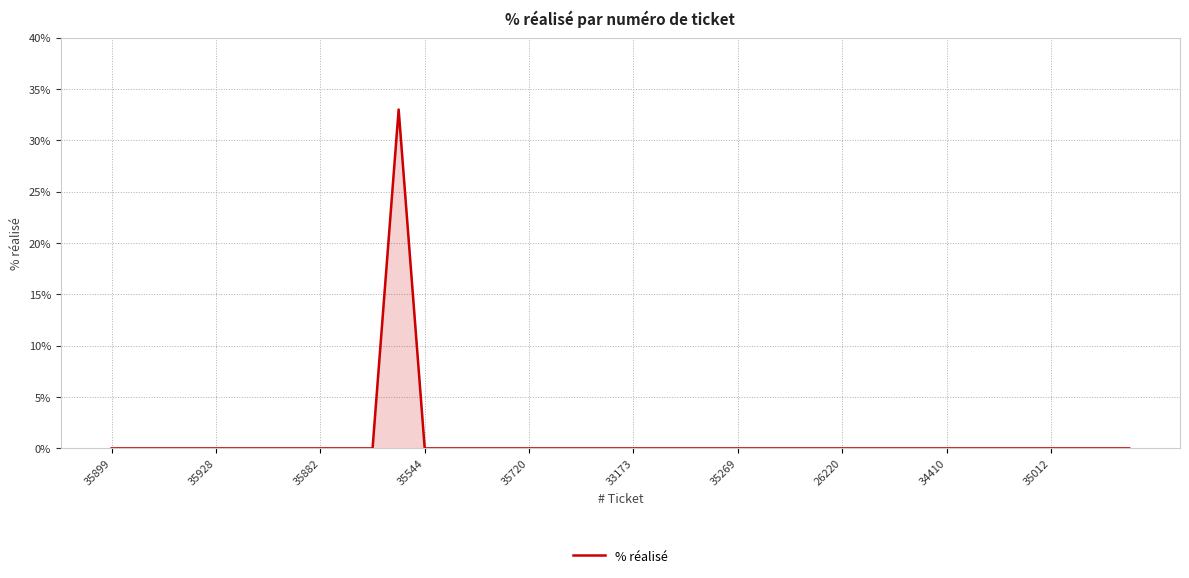

What is the difference between the maximum and second lowest values?

33